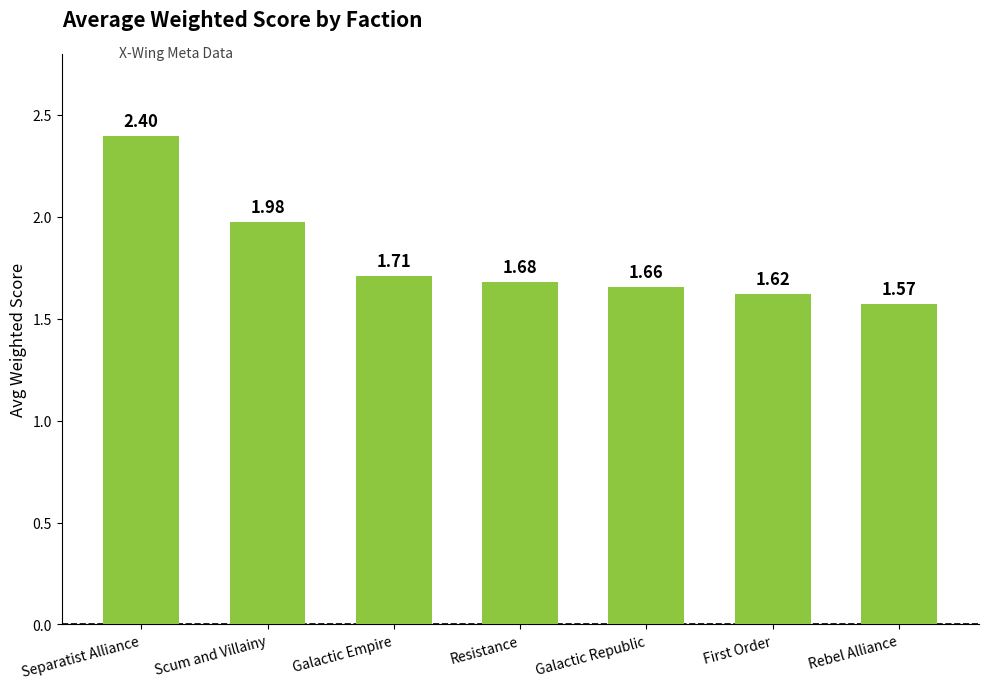

At which category does the chart reach its peak across all series?

Separatist Alliance